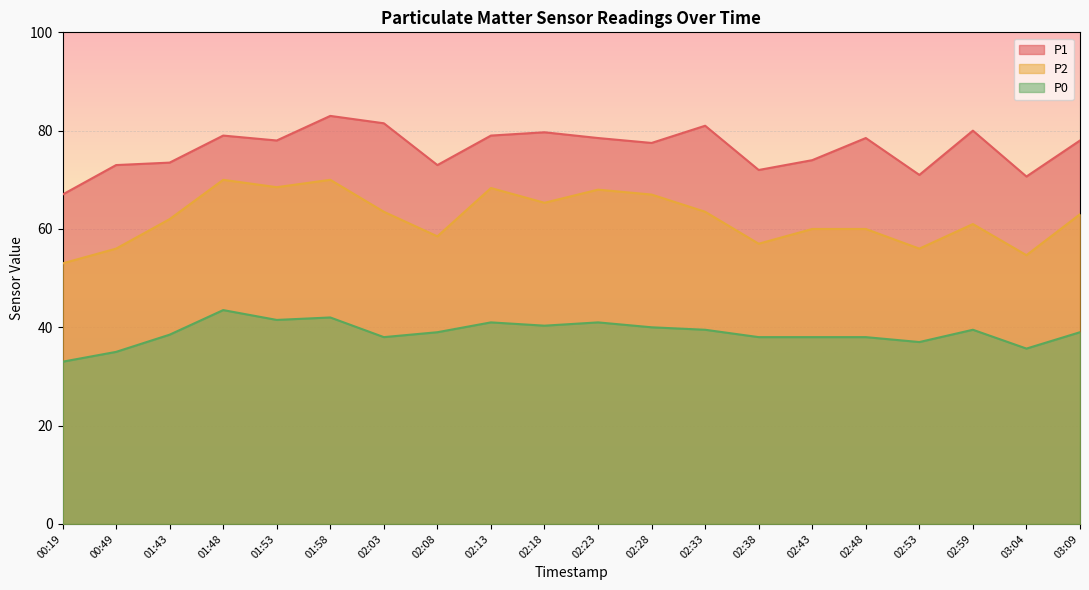

What is the spread (max minus min) of values at 02:43?

36.0